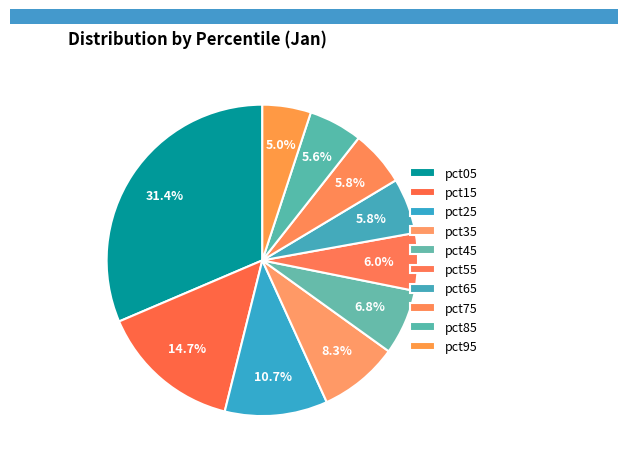

How many segments does this pie chart have?

10